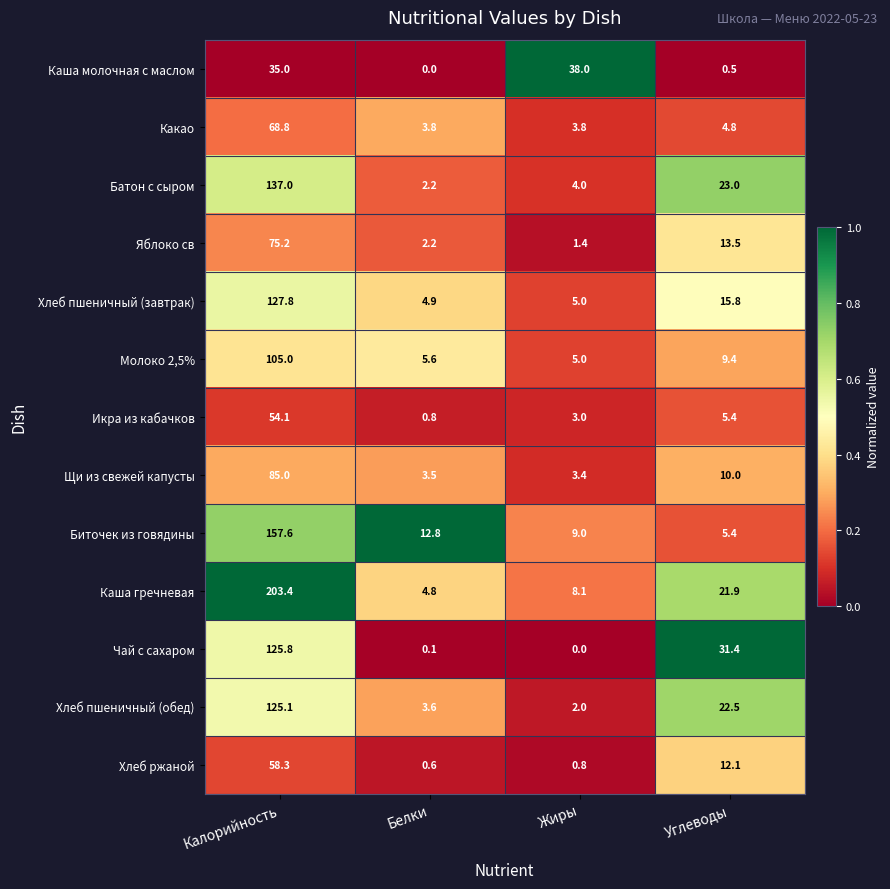

What is the total value across all series at Жиры?

83.5